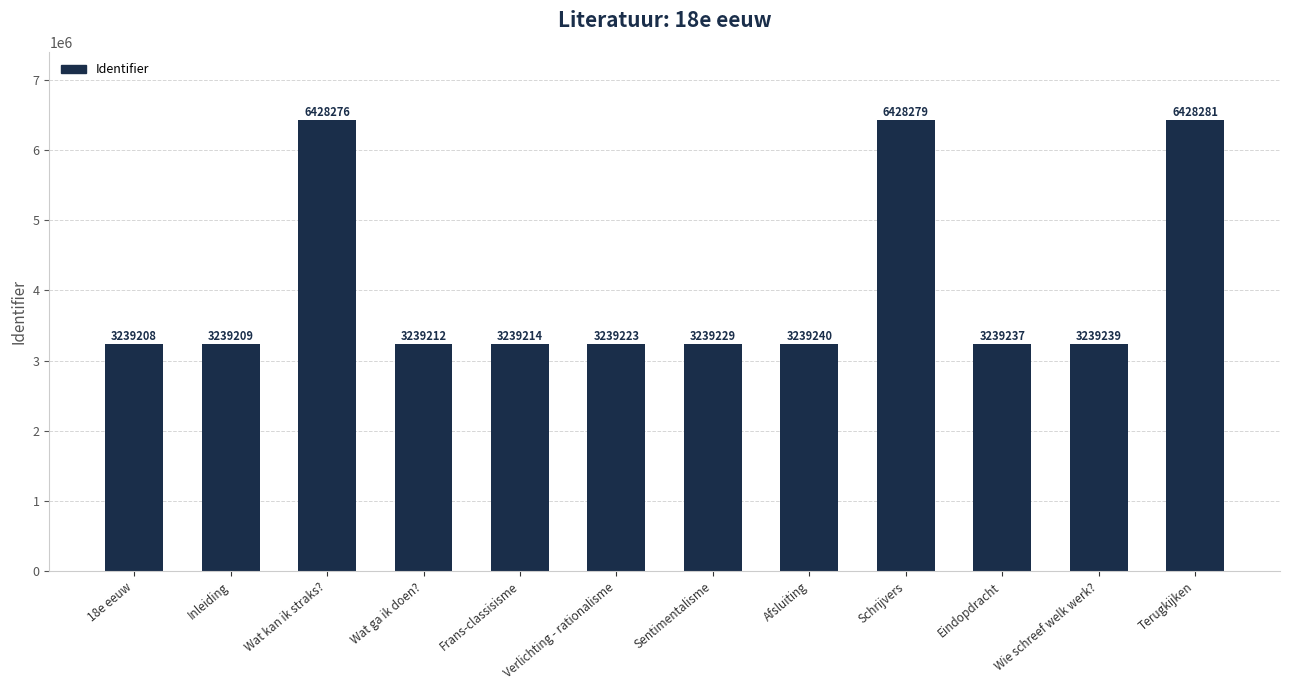

What is the difference between the maximum and second lowest values?

3189072